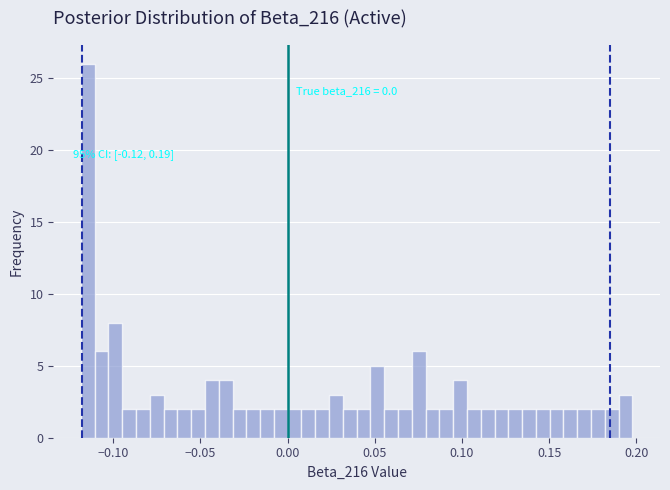

Read against the x-axis, roughly where is the centre of the tallest bar?

-0.115